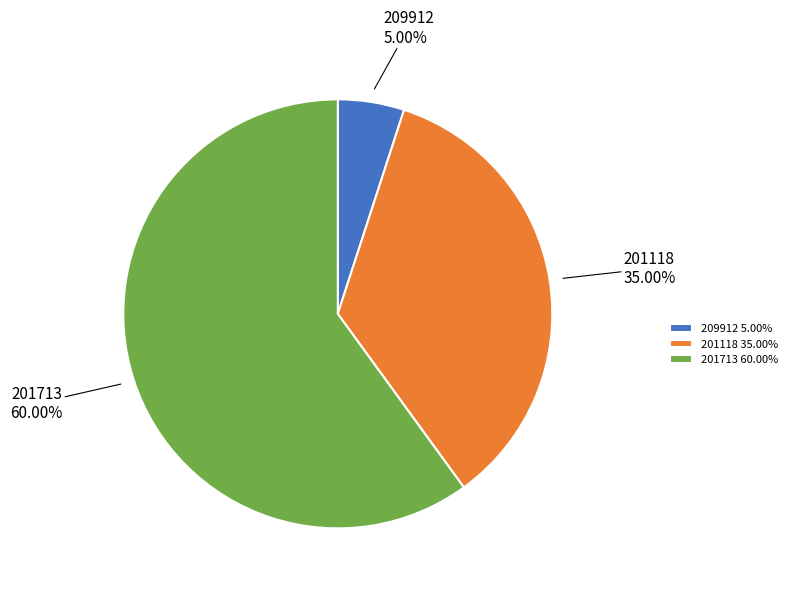

Which slice represents more than half of the pie?

201713